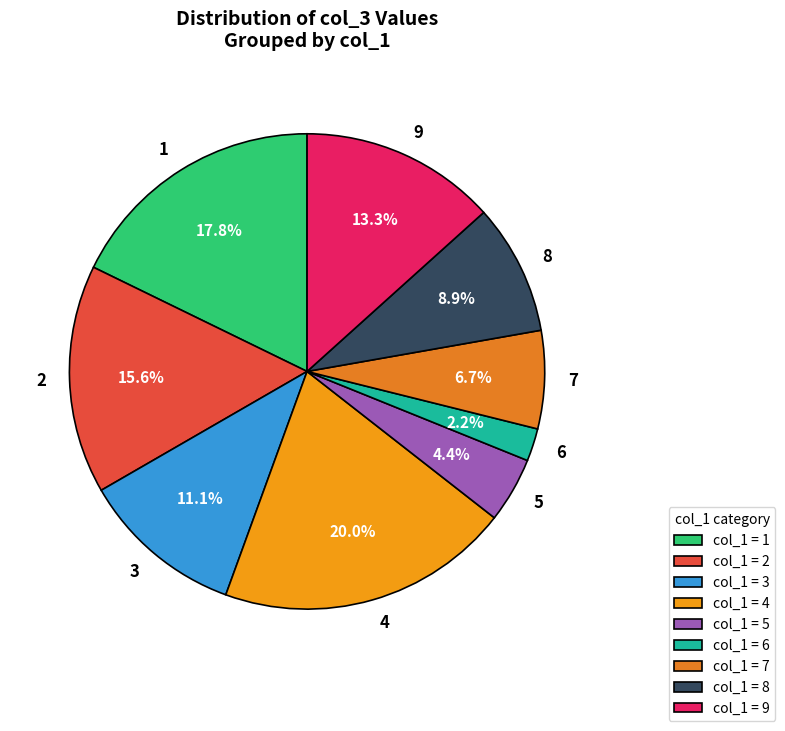

Between 8 and 9, which is larger?

9